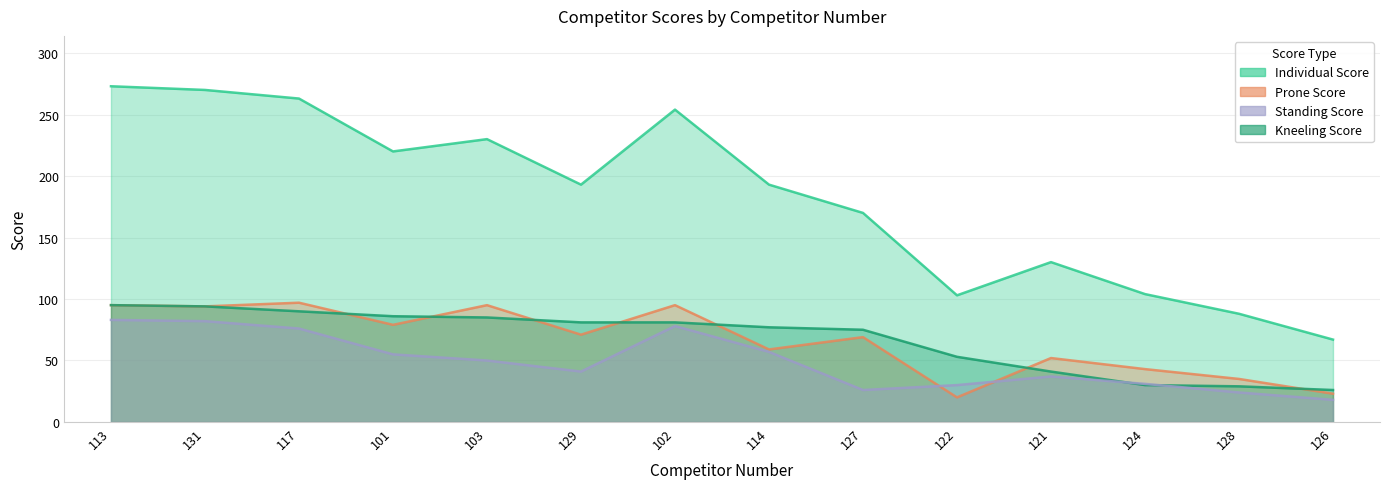

At which label does Kneeling Score reach its peak?

113